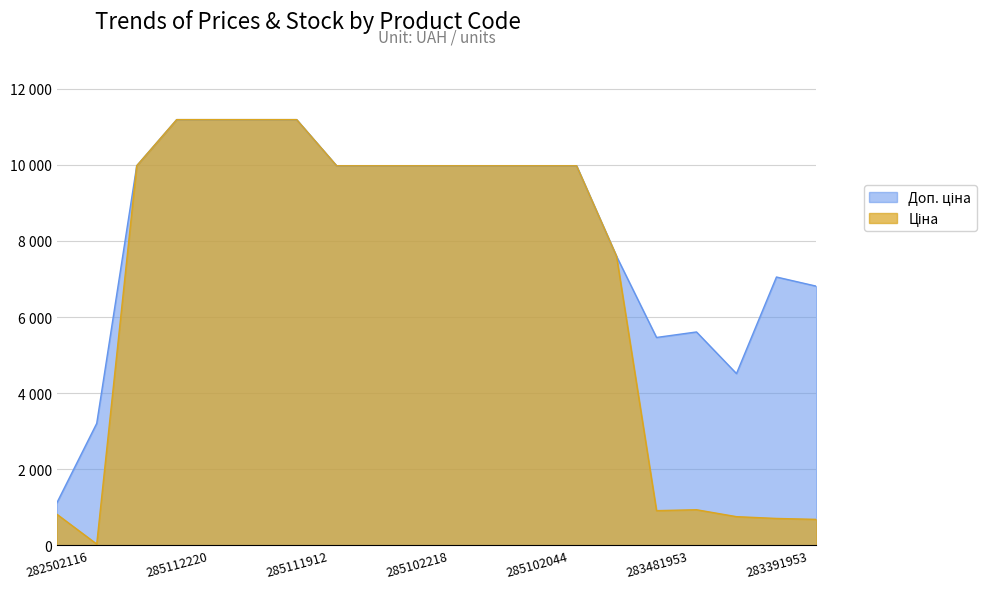

What is the highest value of the Доп. ціна series?

11188.2